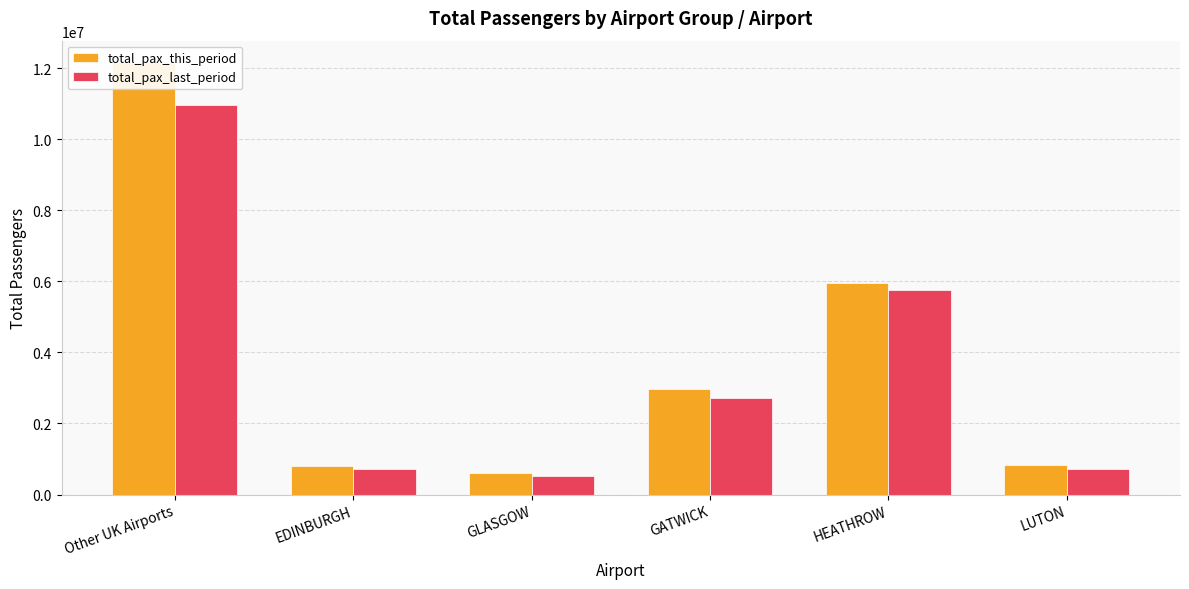

True or false: total_pax_last_period has a value of 5755911 at HEATHROW.

True